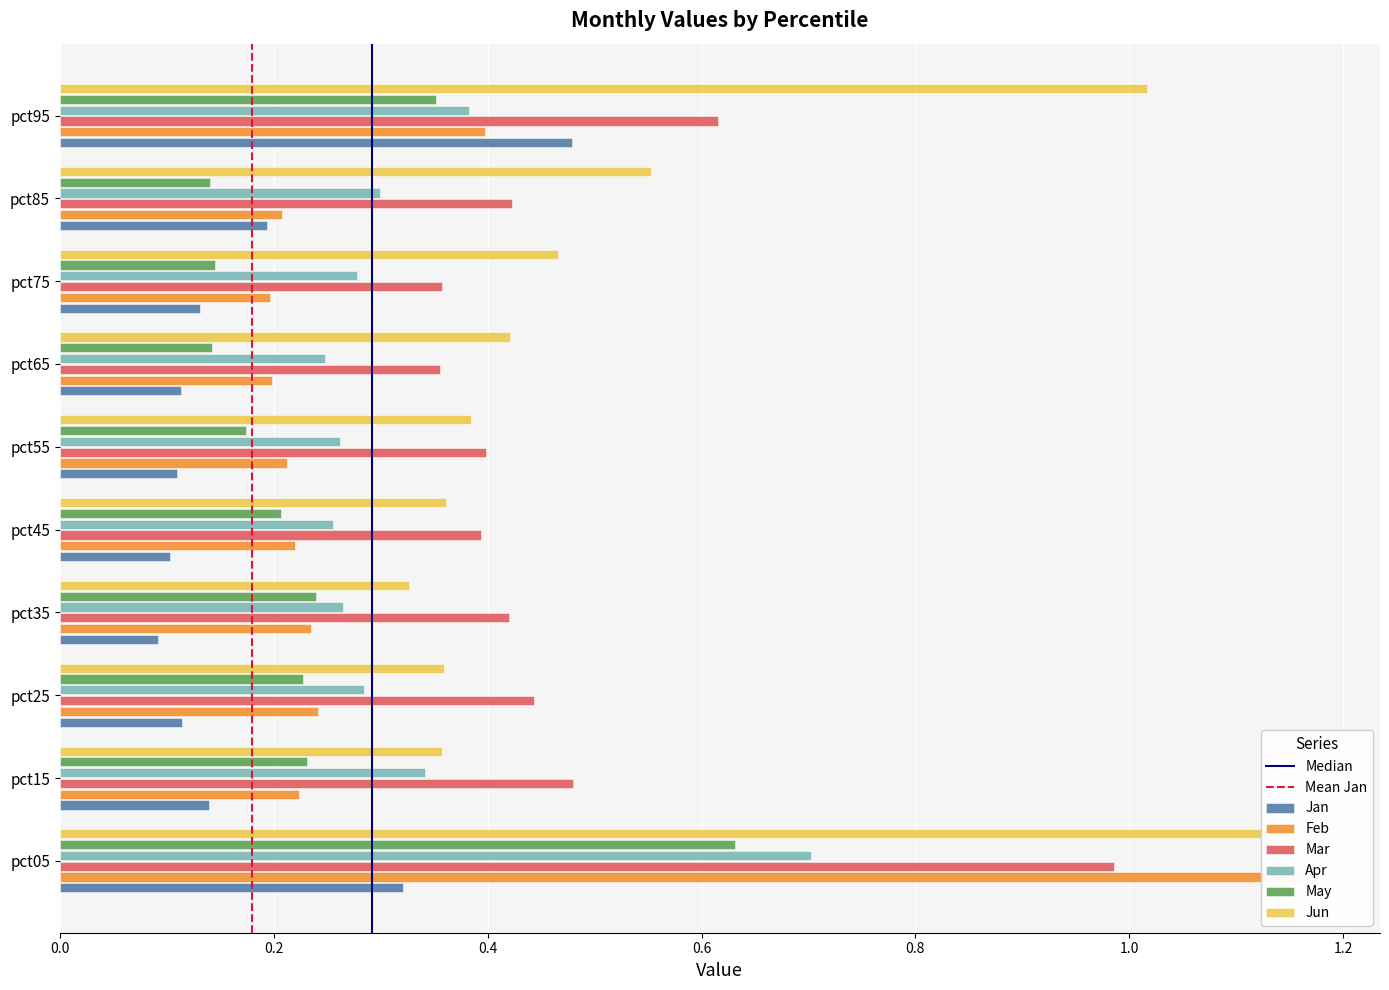

At which category is the sum across all series the highest?

pct05